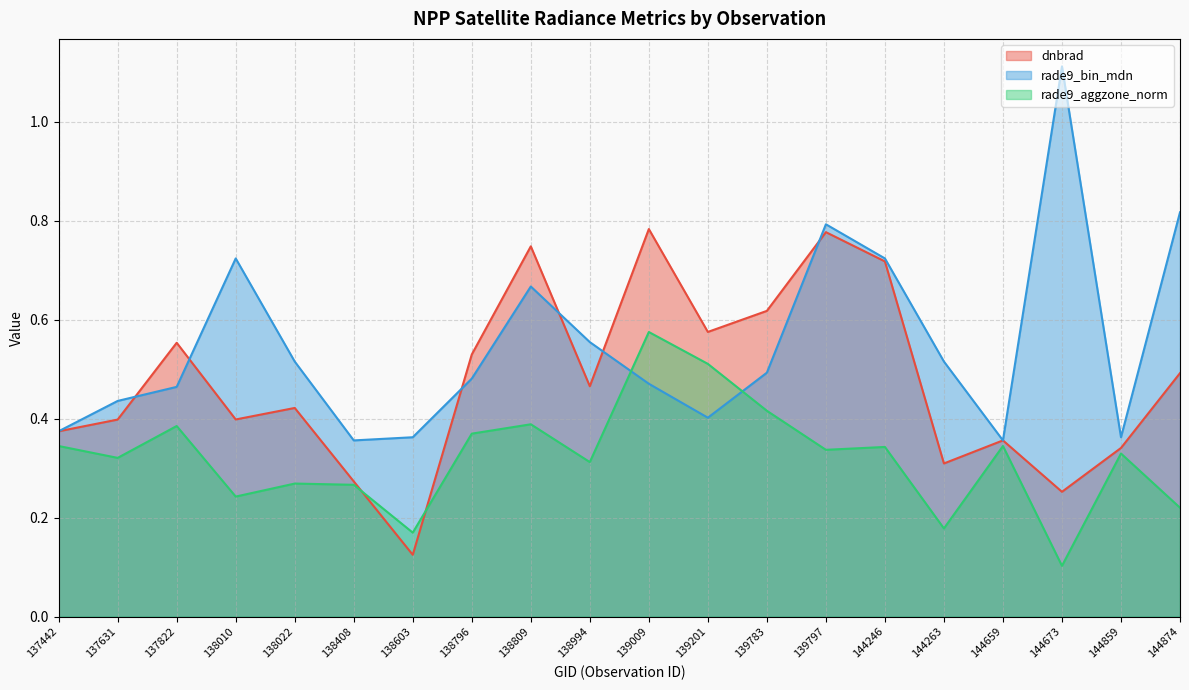

How many times do rade9_bin_mdn and rade9_aggzone_norm cross each other?

2